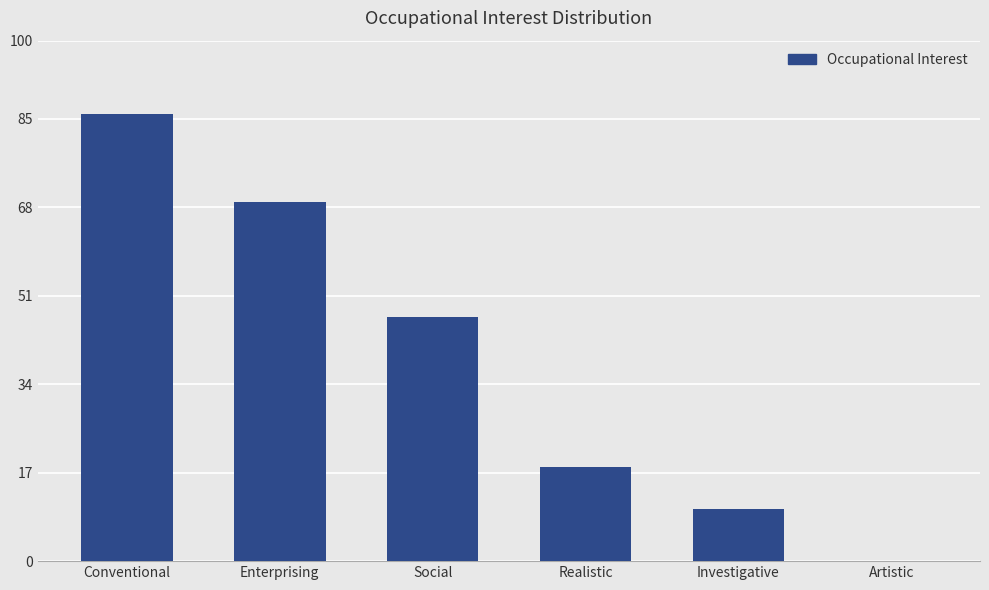

What is the sum of the values at Conventional and Enterprising?

155